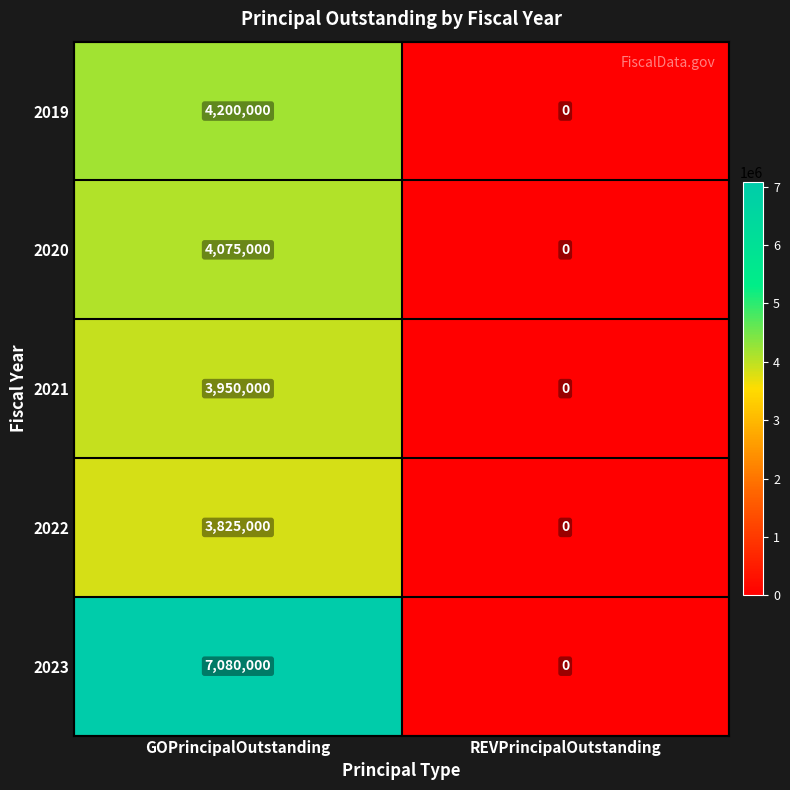

Reading right to left, list all the values displayed in this chart.

2019: 0	4200000
2020: 0	4075000
2021: 0	3950000
2022: 0	3825000
2023: 0	7080000